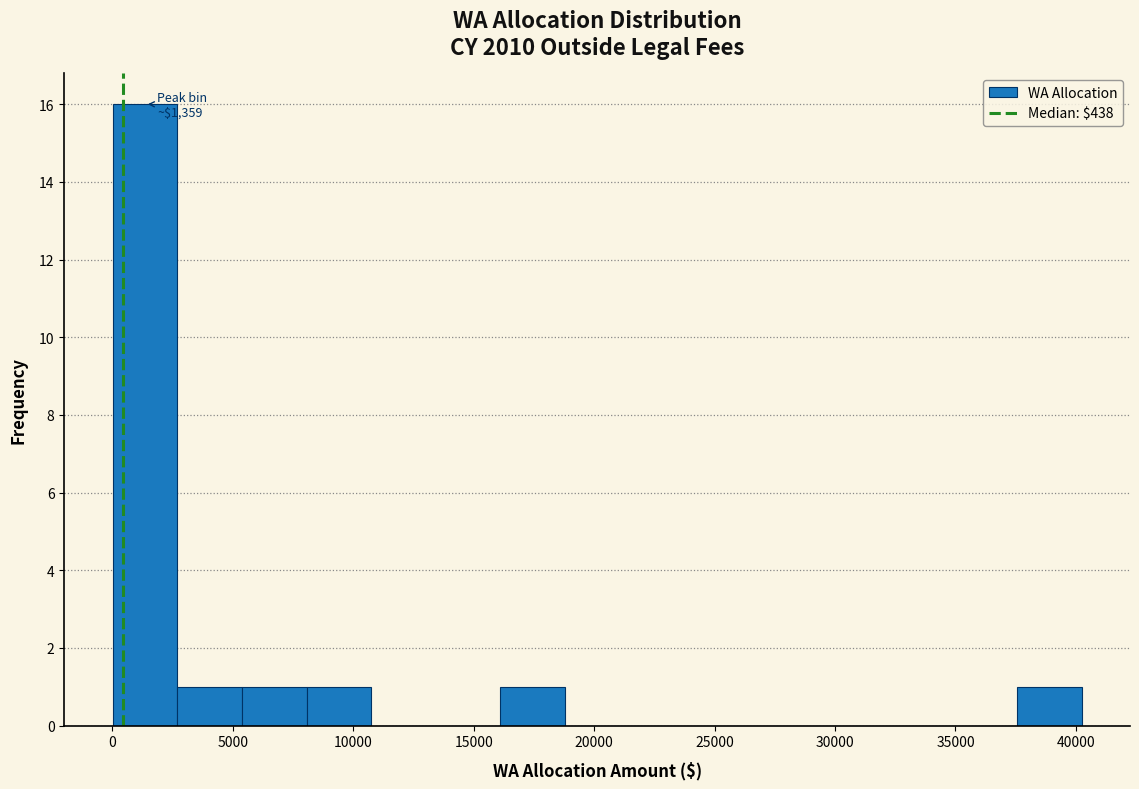

Over which range of the x-axis is the bar tallest?

0 to 2500